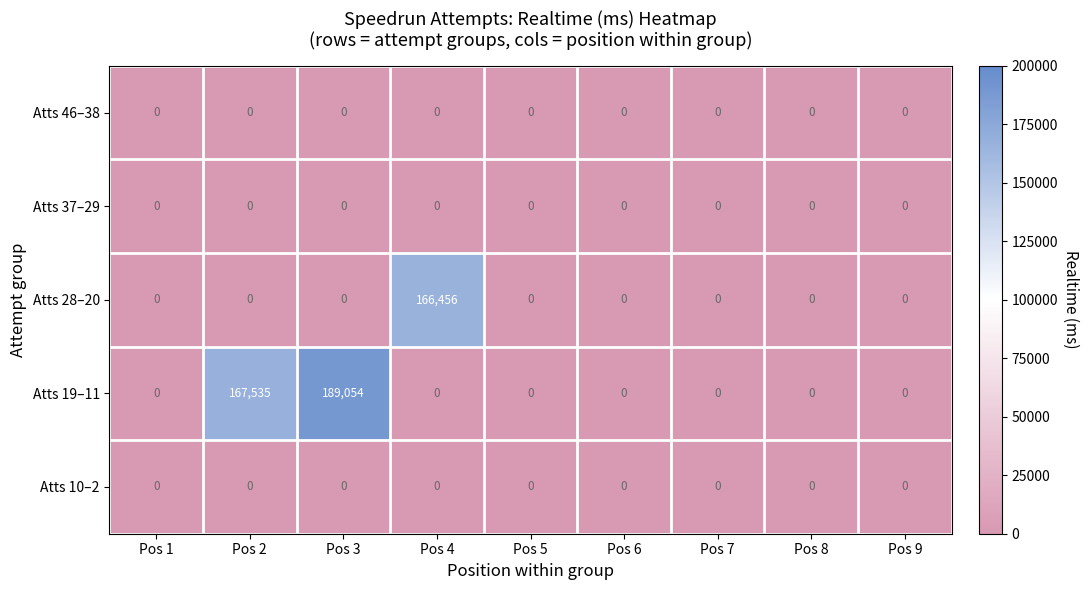

Which series has the largest total across all categories?

Atts 19–11